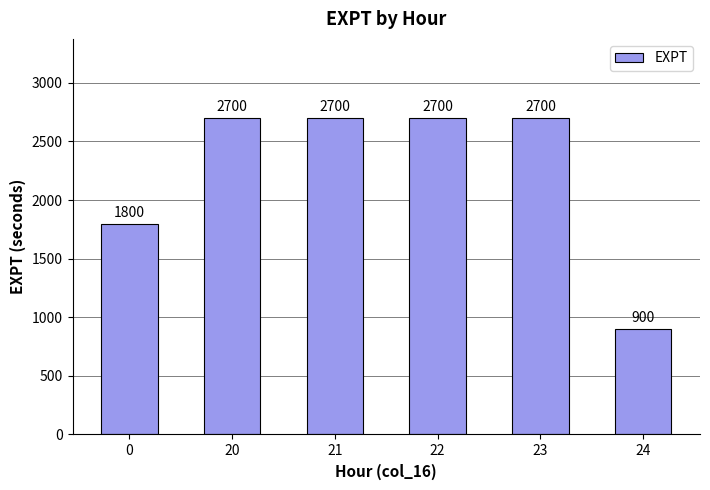

Which has a higher value, 22 or 24?

22